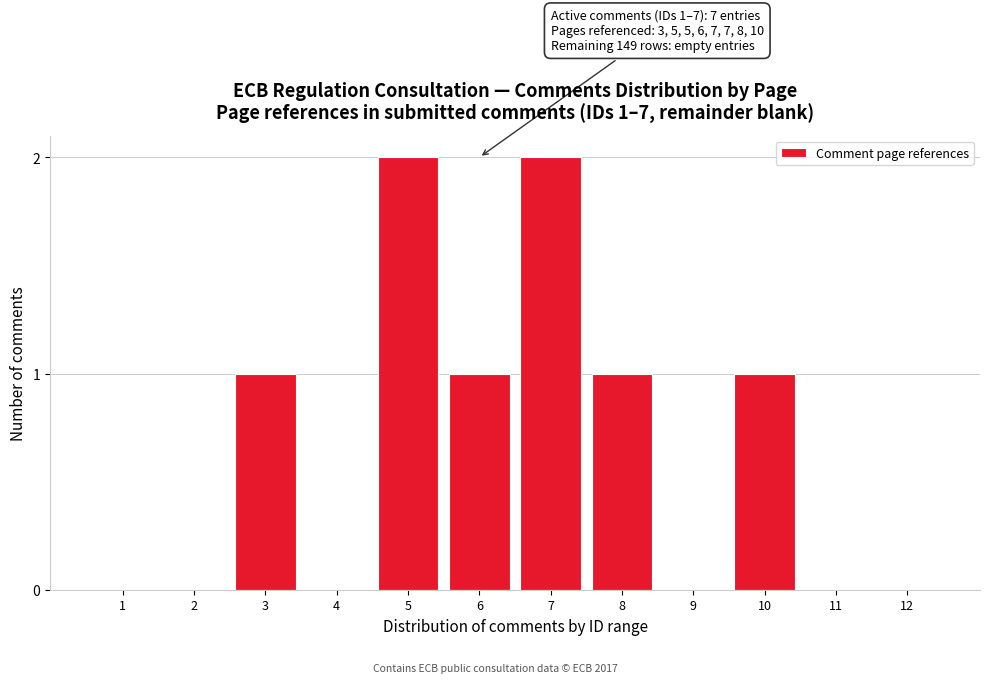

Reading left to right, list all the values displayed in this chart.

1=0	2=0	3=1	4=0	5=2	6=1	7=2	8=1	9=0	10=1	11=0	12=0